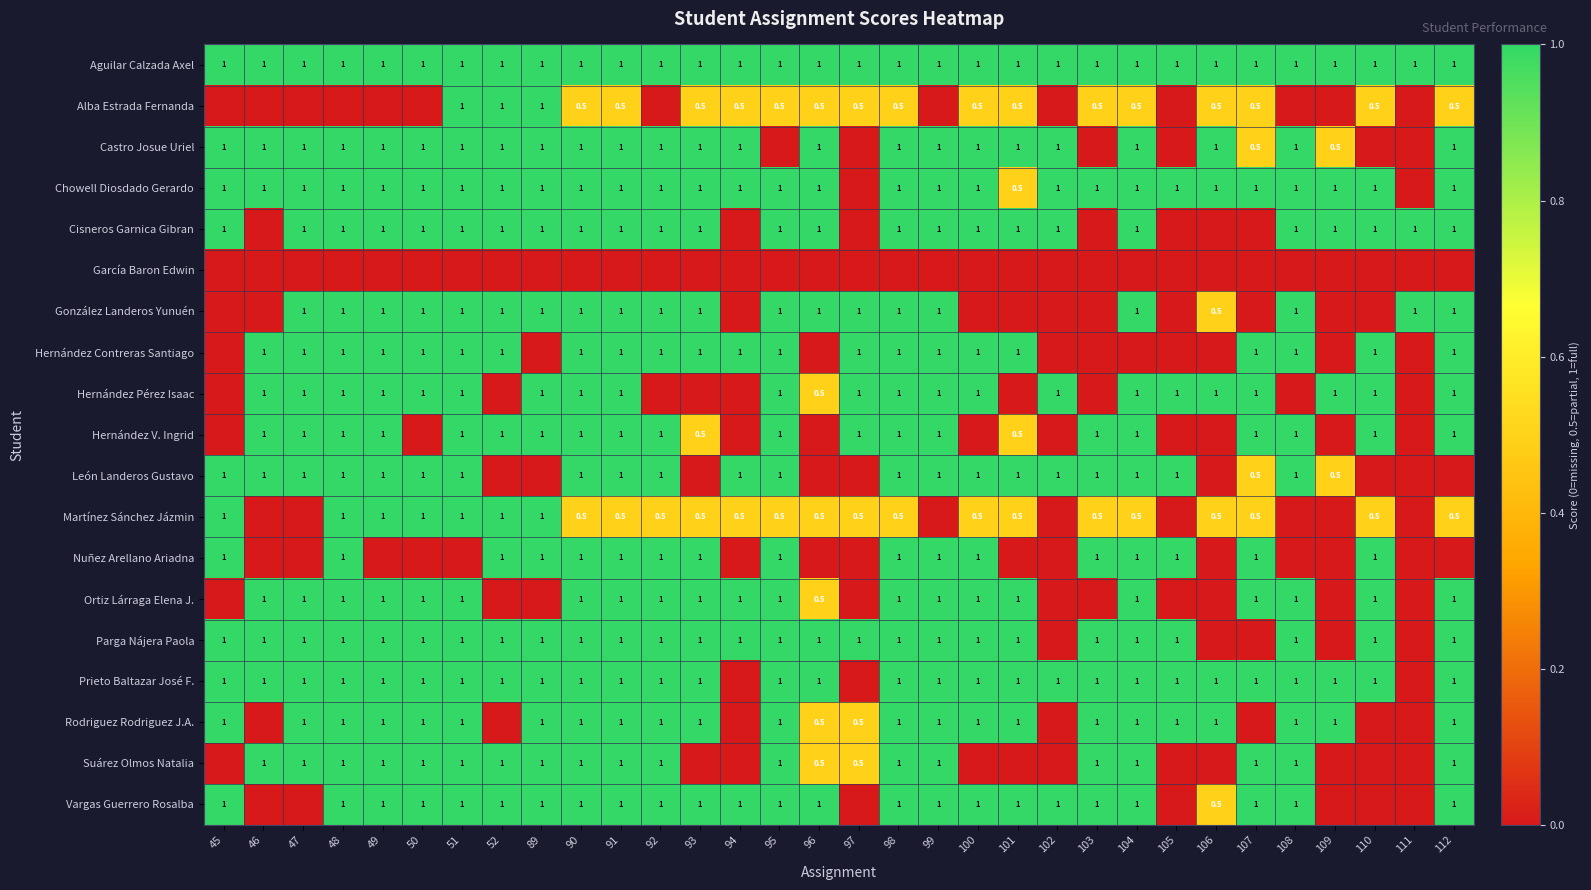

What is the lowest value of the Aguilar Calzada Axel series?

1.0